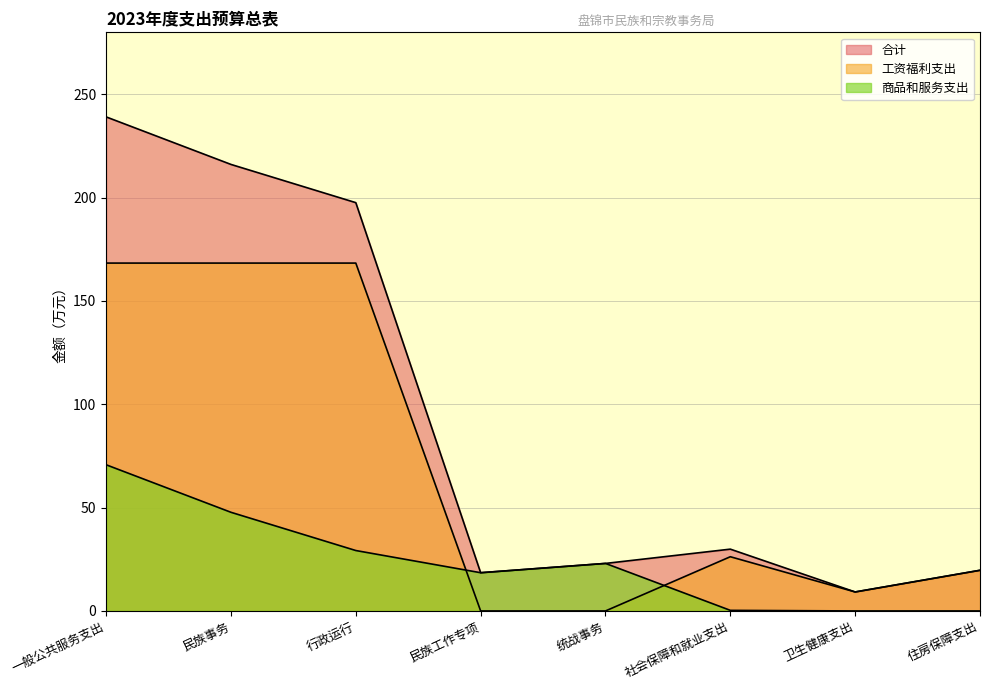

What is the difference between the second highest and minimum values in the 合计 series?

206.9